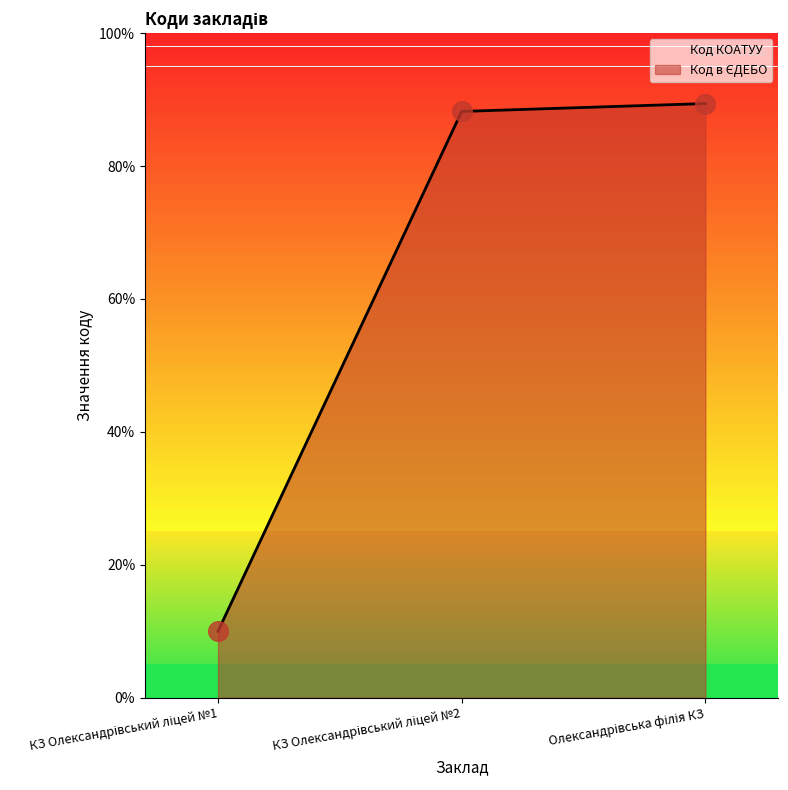

What is the ratio of the value at Олександрівська філія КЗ to the value at КЗ Олександрівський ліцей №2?

1.0